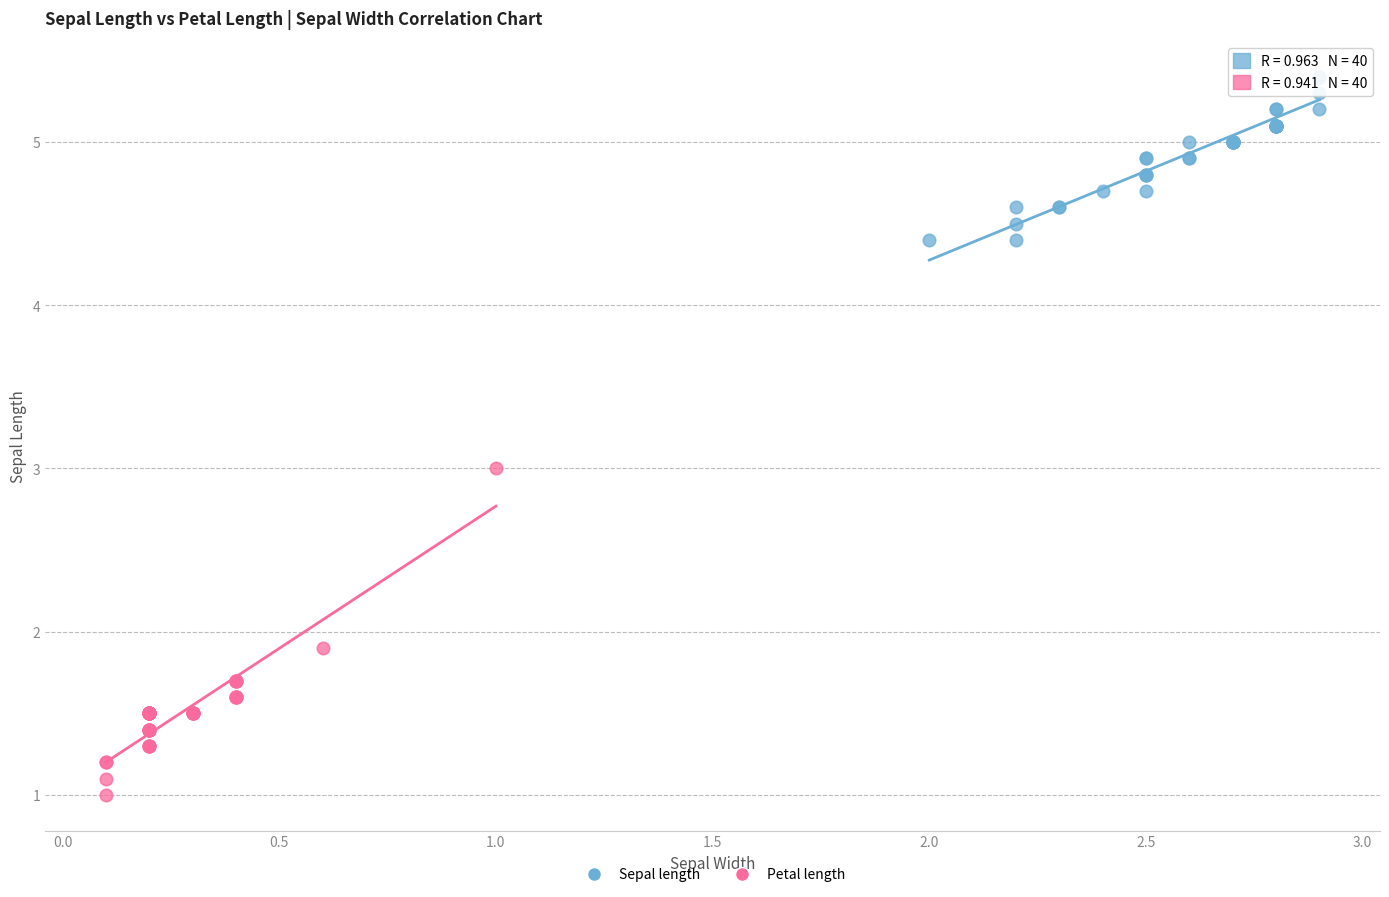

Which series reaches the maximum Y coordinate?

Sepal length